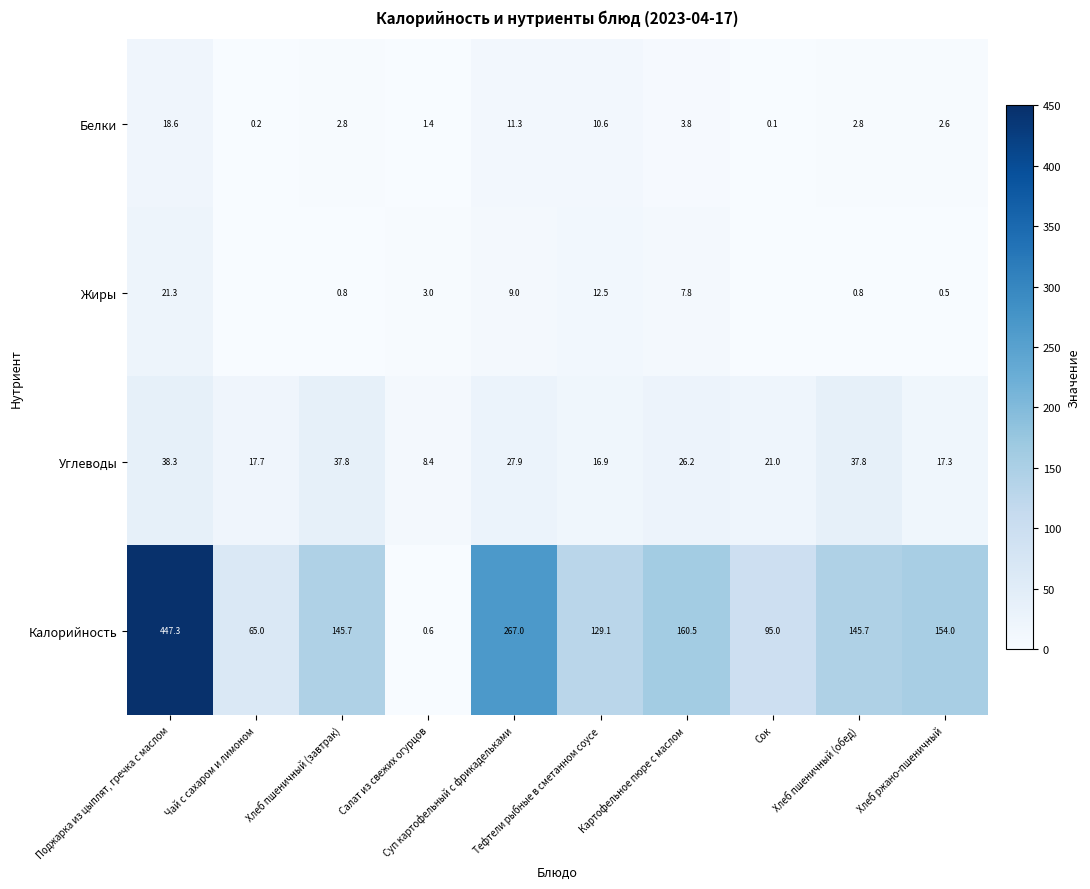

Between Чай с сахаром и лимоном and Хлеб ржано-пшеничный, which is larger?

Хлеб ржано-пшеничный